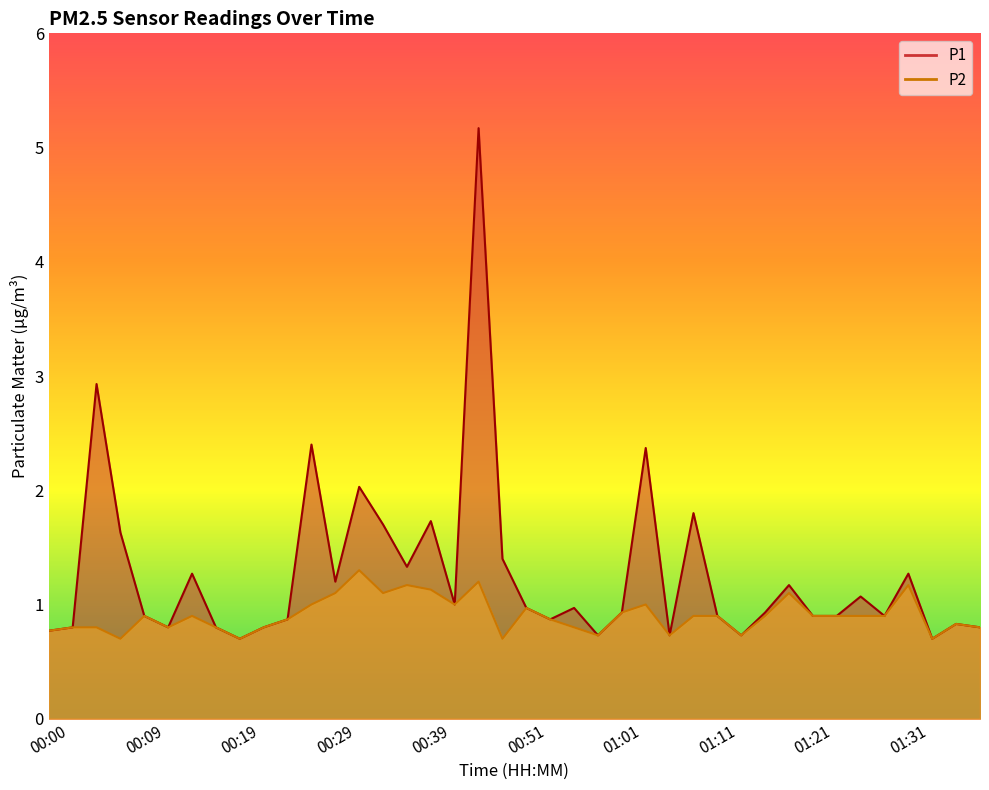

True or false: P1 has a value of 1.4 at 00:22.

False